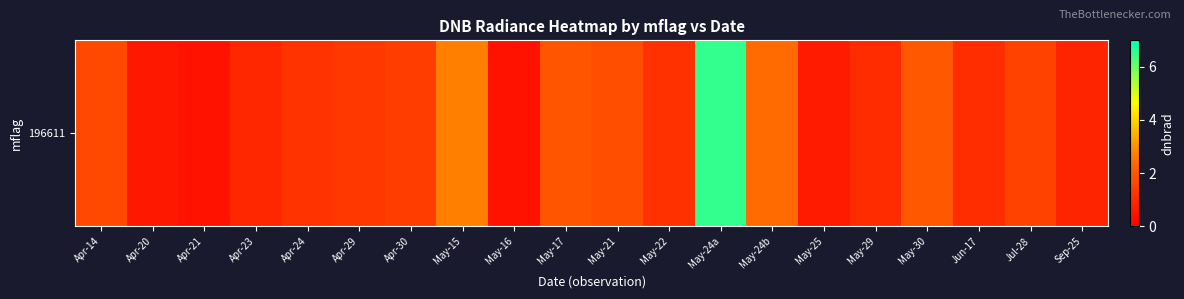

How many data points does each series have?

20